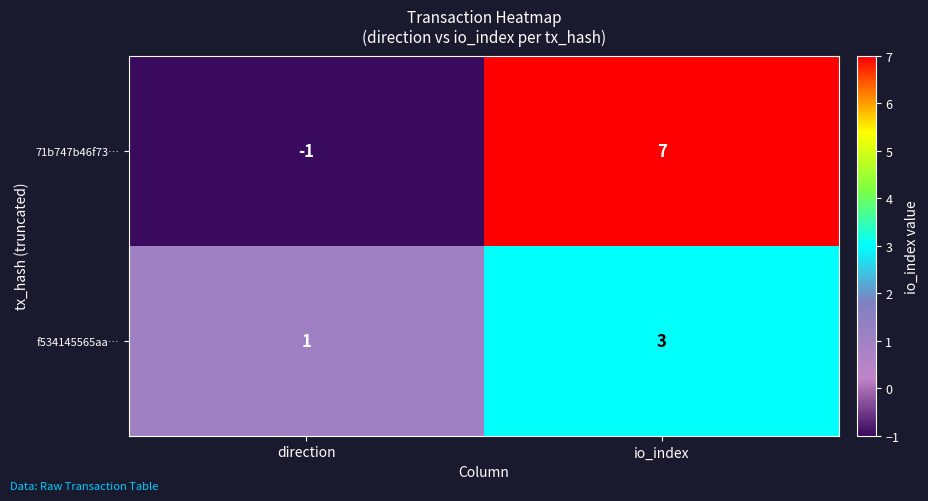

At which label is f534145565aa… closest to 2?

direction